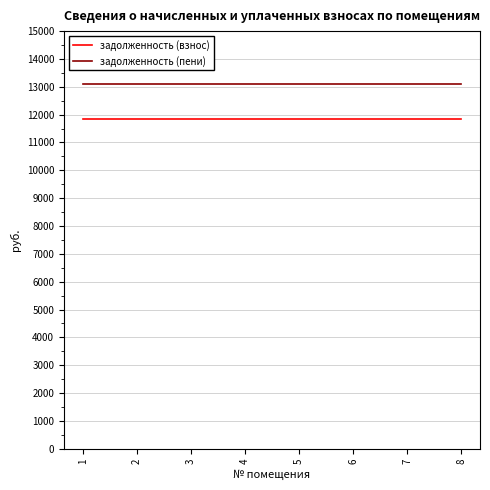

What is the spread (max minus min) of values at 6?

1241.8